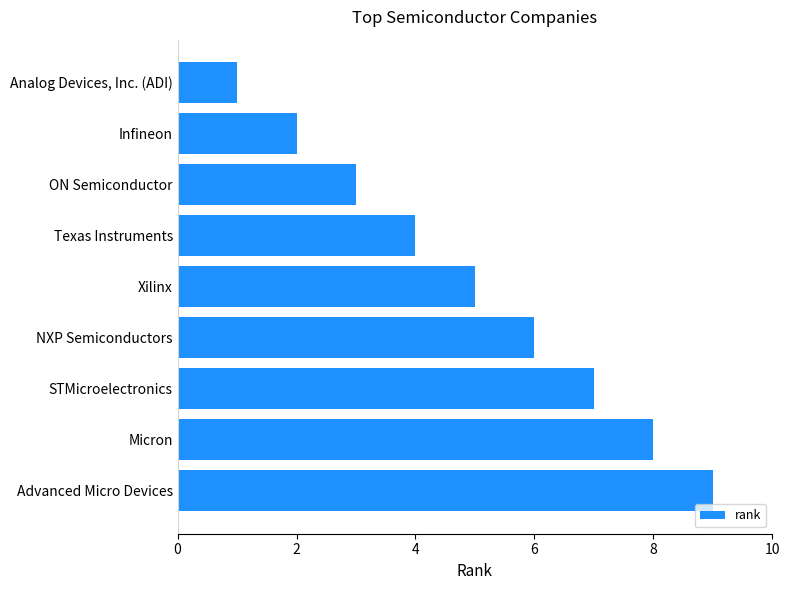

Does the chart contain any negative values?

No